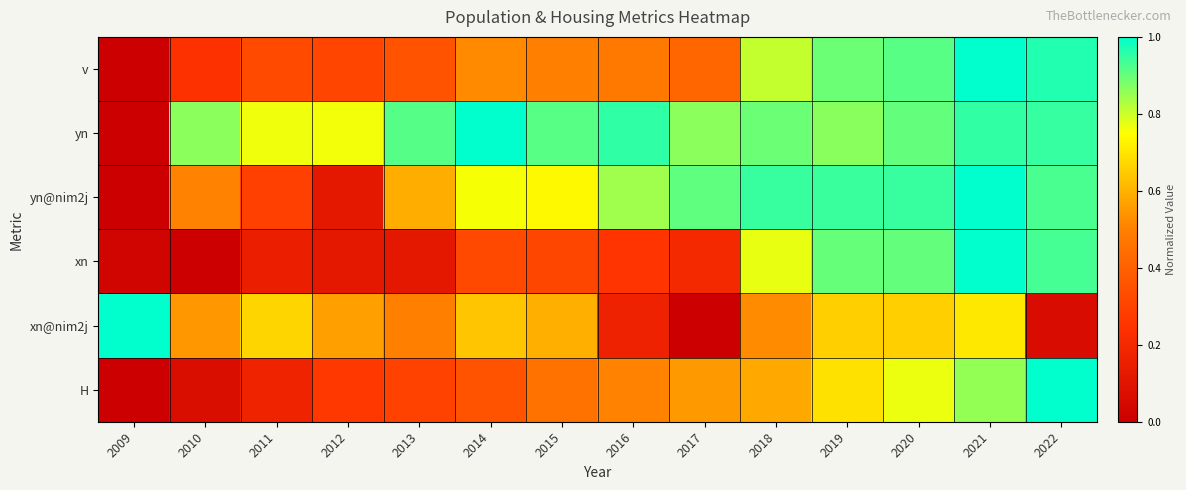

Between 2020 and 2022, which series saw the biggest shift?

xn@nim2j